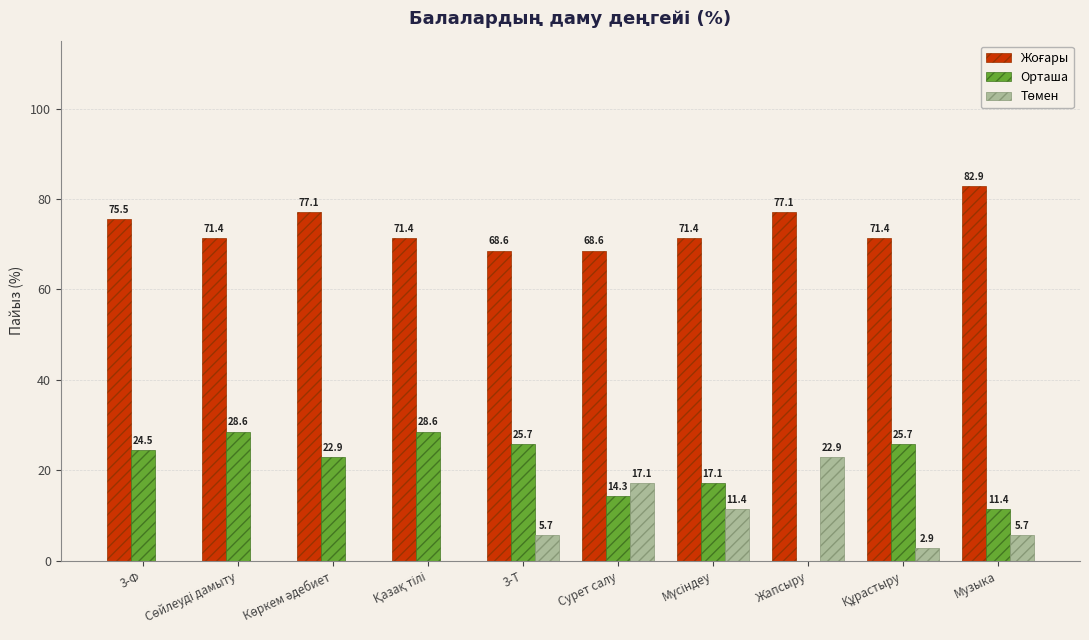

What is the sum of the Орташа values at 3-Т and 3-Ф?

50.2